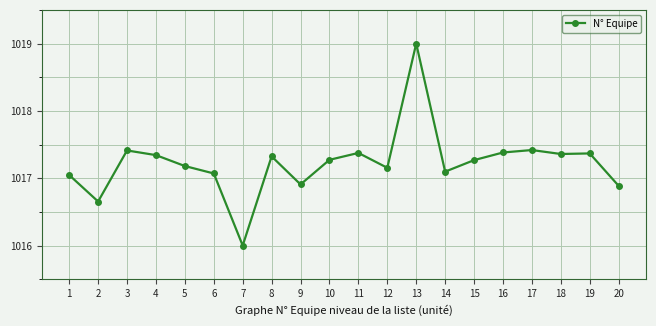

What is the value of the 9th point from the left?

1016.9